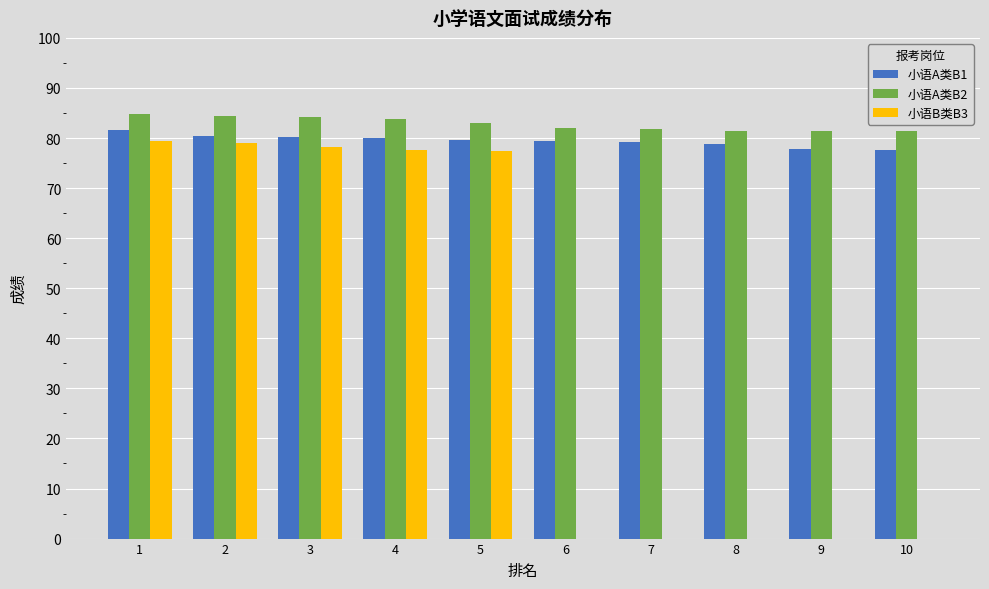

What is the sum of all 小语B类B3 values?

391.5